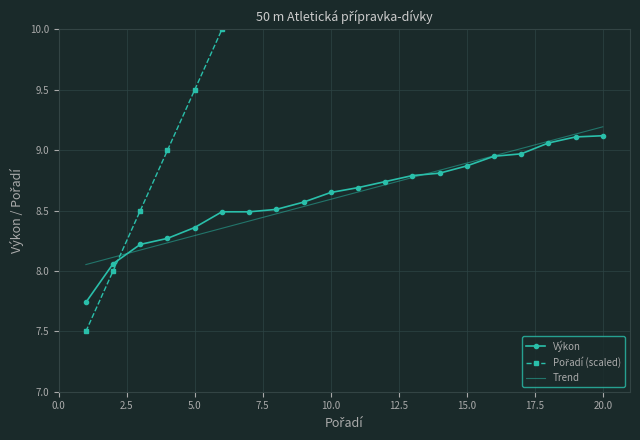

Rank the series by their maximum value, from highest to lowest.

Pořadí (scaled), Trend, Výkon